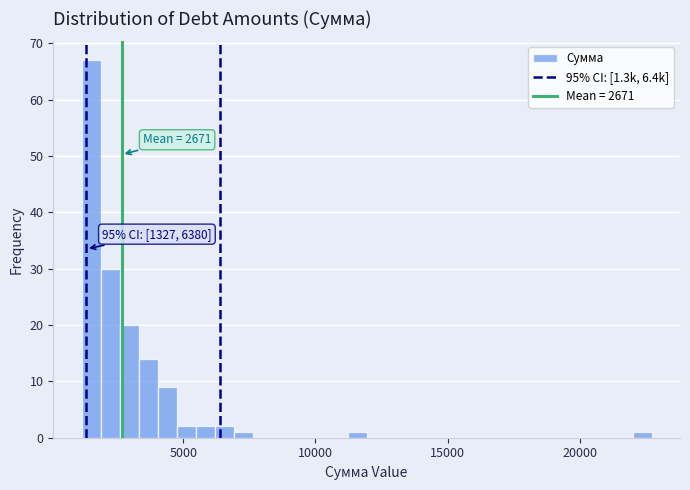

Around what value on the x-axis is the tallest bar? Give the approximate position of its centre, as read against the axis.

1500